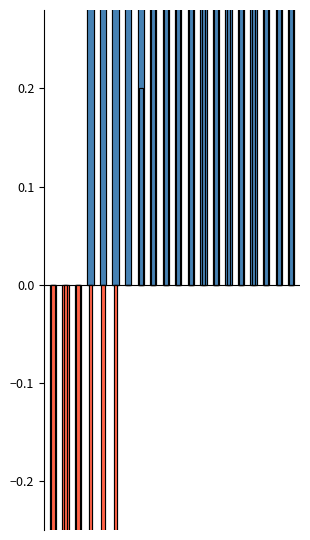

What is the average value of the Observed rate series?

1.7